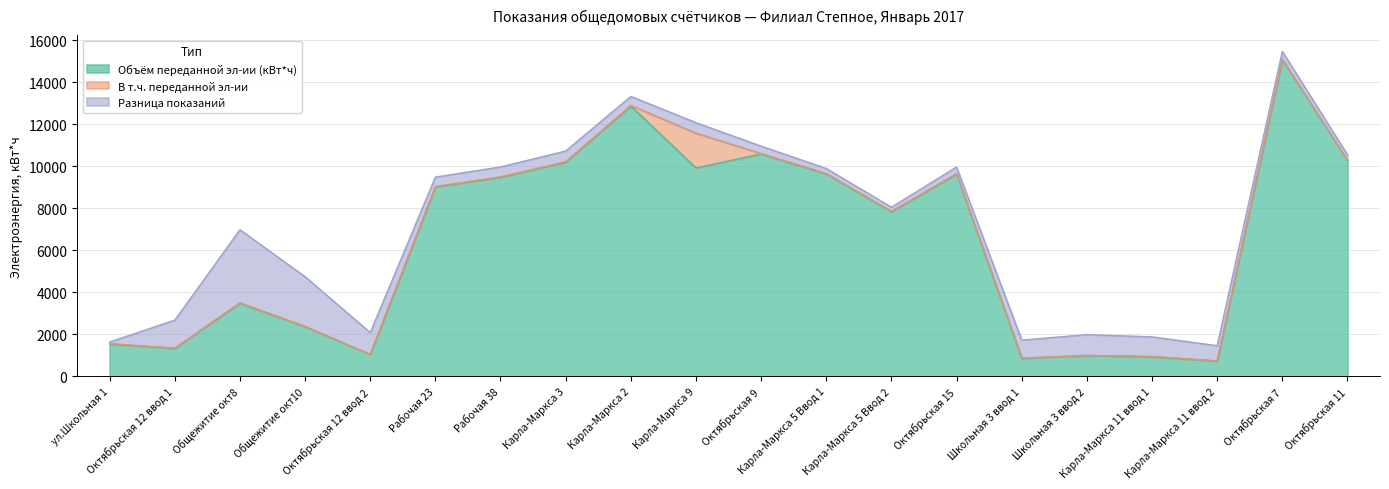

Reading left to right, what are all the values shown in this chart?

Объём переданной эл-ии (кВт*ч): ул.Школьная 1=1540	Октябрьская 12 ввод 1=1337	Общежитие окт8=3482	Общежитие окт10=2365	Октябрьская 12 ввод 2=1040	Рабочая 23=9020	Рабочая 38=9480	Карла-Маркса 3=10200	Карла-Маркса 2=12870	Карла-Маркса 9=9920	Октябрьская 9=10590	Карла-Маркса 5 Ввод 1=9640	Карла-Маркса 5 Ввод 2=7840	Октябрьская 15=9630	Школьная 3 ввод 1=862	Школьная 3 ввод 2=991	Карла-Маркса 11 ввод 1=932	Карла-Маркса 11 ввод 2=728	Октябрьская 7=15080	Октябрьская 11=10280
В т.ч. переданной эл-ии: ул.Школьная 1=14	Октябрьская 12 ввод 1=0	Общежитие окт8=14	Общежитие окт10=14	Октябрьская 12 ввод 2=0	Рабочая 23=14	Рабочая 38=14	Карла-Маркса 3=14	Карла-Маркса 2=28	Карла-Маркса 9=1659	Октябрьская 9=14	Карла-Маркса 5 Ввод 1=14	Карла-Маркса 5 Ввод 2=14	Октябрьская 15=14	Школьная 3 ввод 1=0	Школьная 3 ввод 2=0	Карла-Маркса 11 ввод 1=14	Карла-Маркса 11 ввод 2=0	Октябрьская 7=14	Октябрьская 11=14
Разница показаний: ул.Школьная 1=77	Октябрьская 12 ввод 1=1337	Общежитие окт8=3482	Общежитие окт10=2365	Октябрьская 12 ввод 2=1040	Рабочая 23=451	Рабочая 38=474	Карла-Маркса 3=510	Карла-Маркса 2=429	Карла-Маркса 9=496	Октябрьская 9=353	Карла-Маркса 5 Ввод 1=241	Карла-Маркса 5 Ввод 2=196	Октябрьская 15=321	Школьная 3 ввод 1=862	Школьная 3 ввод 2=991	Карла-Маркса 11 ввод 1=932	Карла-Маркса 11 ввод 2=728	Октябрьская 7=377	Октябрьская 11=257